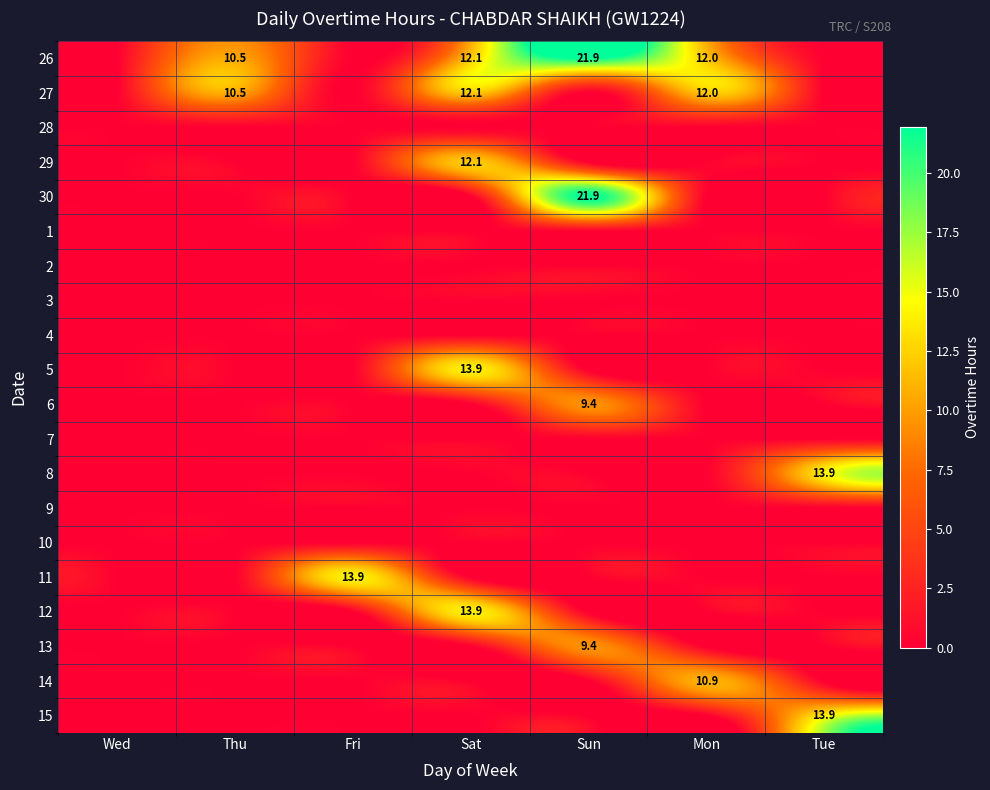

Which label corresponds to the smallest value in the chart?

Wed